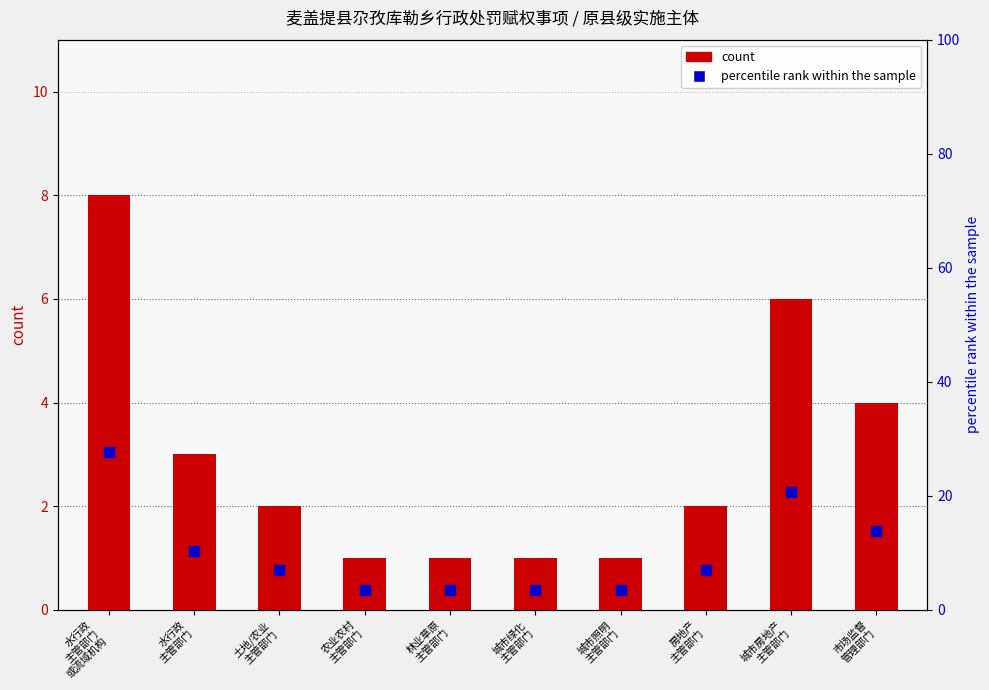

What are all the series names shown in the legend?

count, percentile rank within the sample